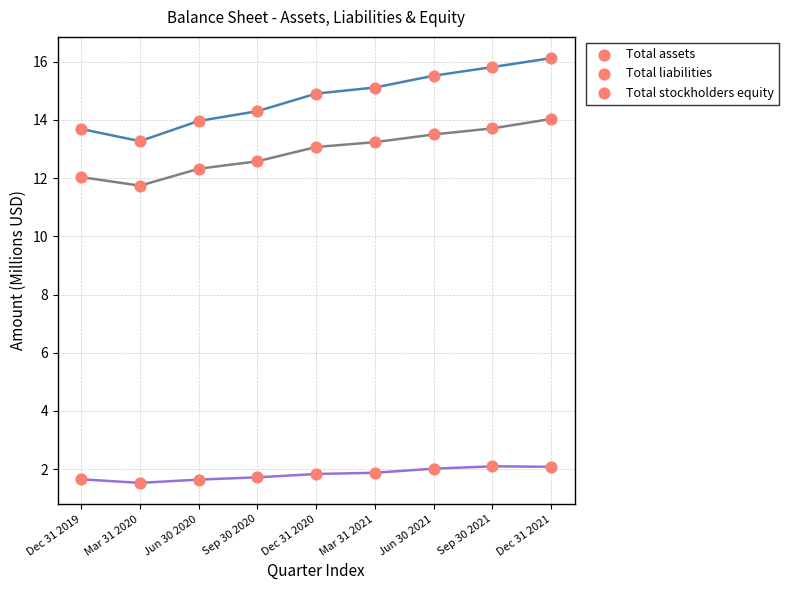

Count the number of points in this scatter plot.

27